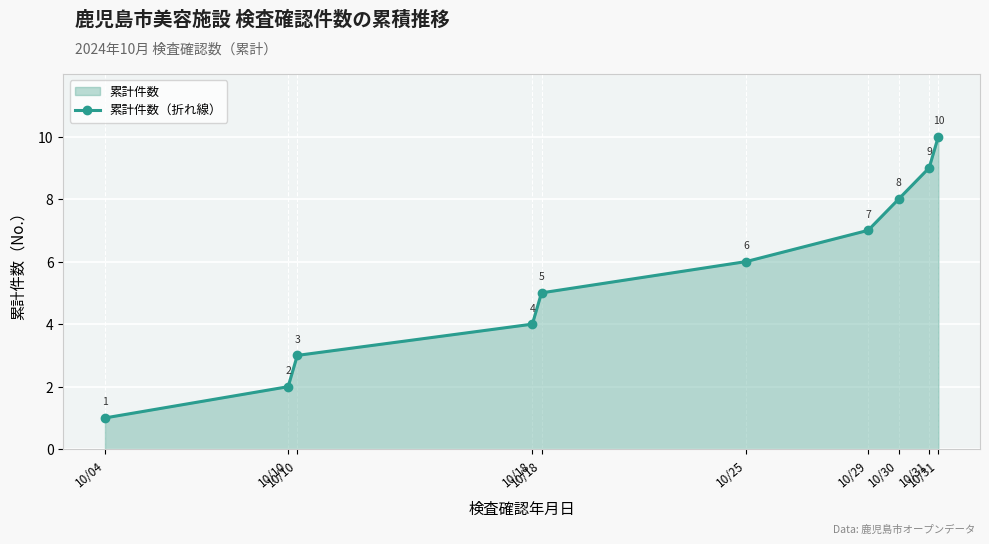

What is the sum of the values at 10/31 and 10/10?

12